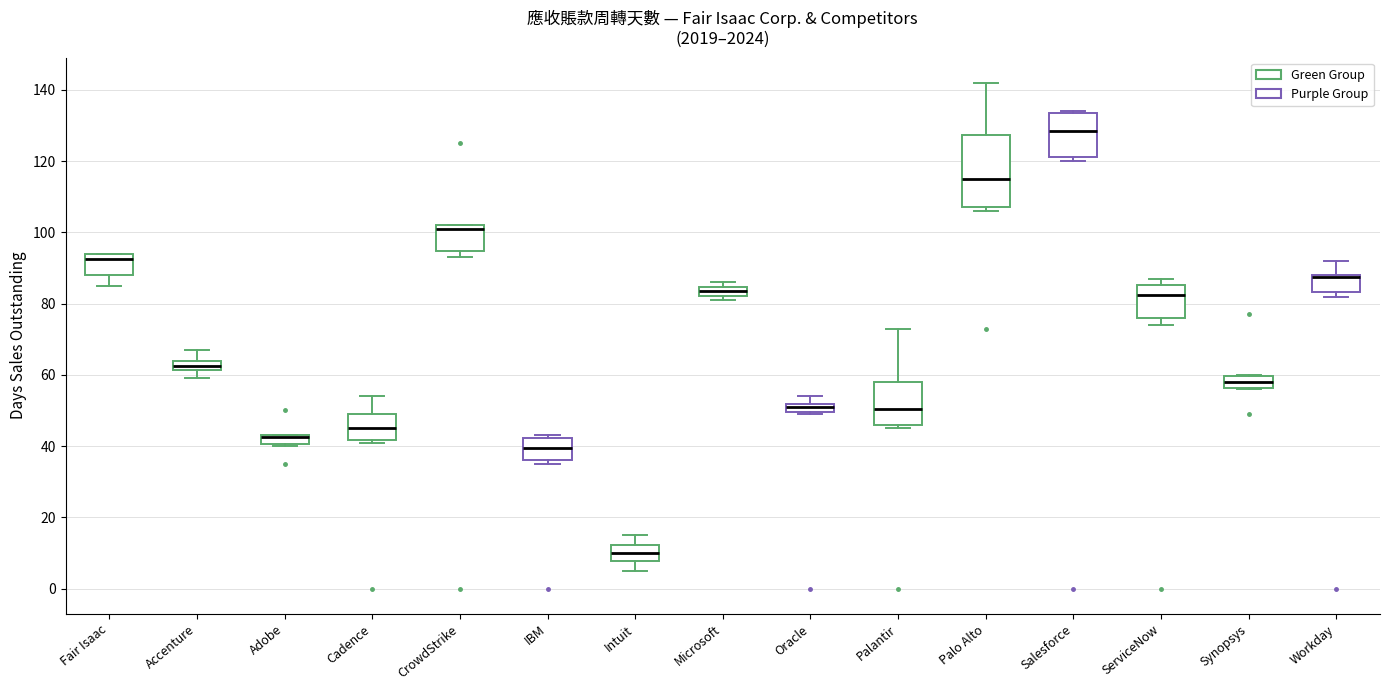

Where does the median line of the box for Cadence sit on the y-axis? The values are not printed on the chart, so give them approximately, as read against the axis.

46